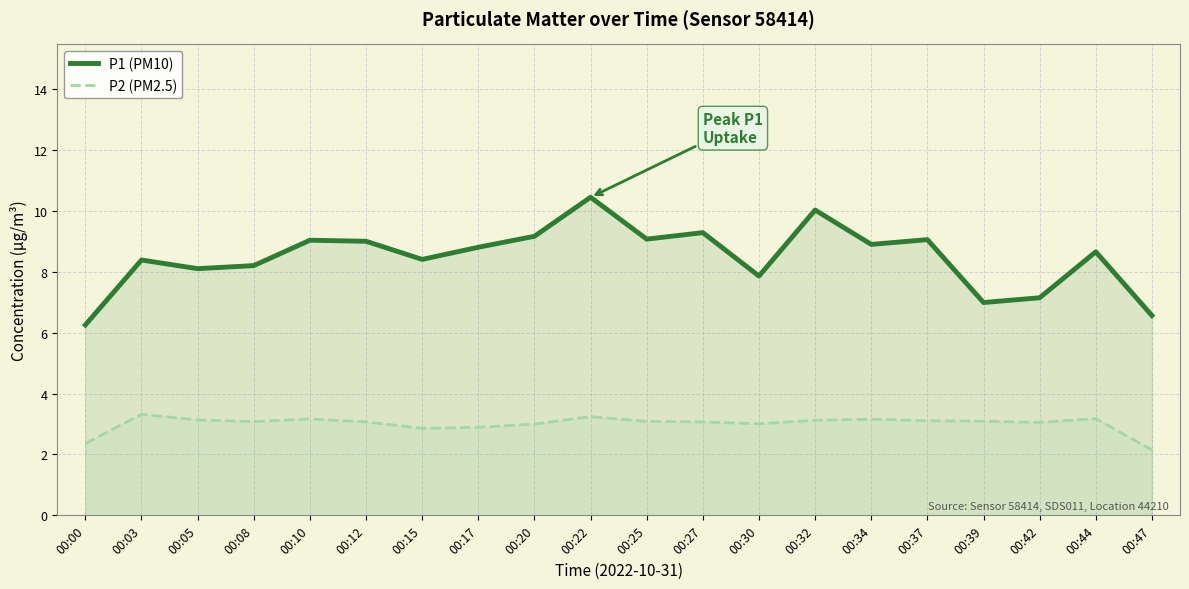

Reading right to left, list all the values displayed in this chart.

P1 (PM10): 6.6	8.7	7.1	7.0	9.1	8.9	10.0	7.9	9.3	9.1	10.5	9.2	8.8	8.4	9.0	9.0	8.2	8.1	8.4	6.3
P2 (PM2.5): 2.1	3.2	3.1	3.1	3.1	3.2	3.1	3.0	3.1	3.1	3.2	3.0	2.9	2.9	3.1	3.2	3.1	3.1	3.3	2.4